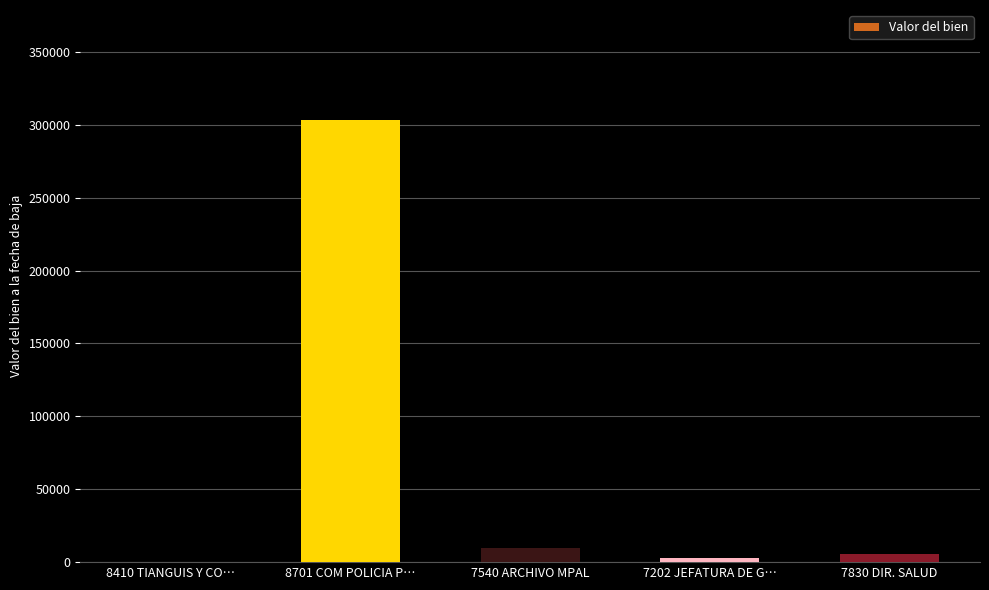

What is the sum of all values?

321474.4